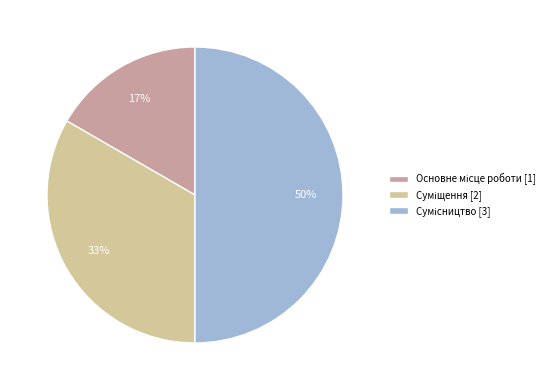

To the nearest percent, what is the difference between the largest and smallest slice percentages?

33%